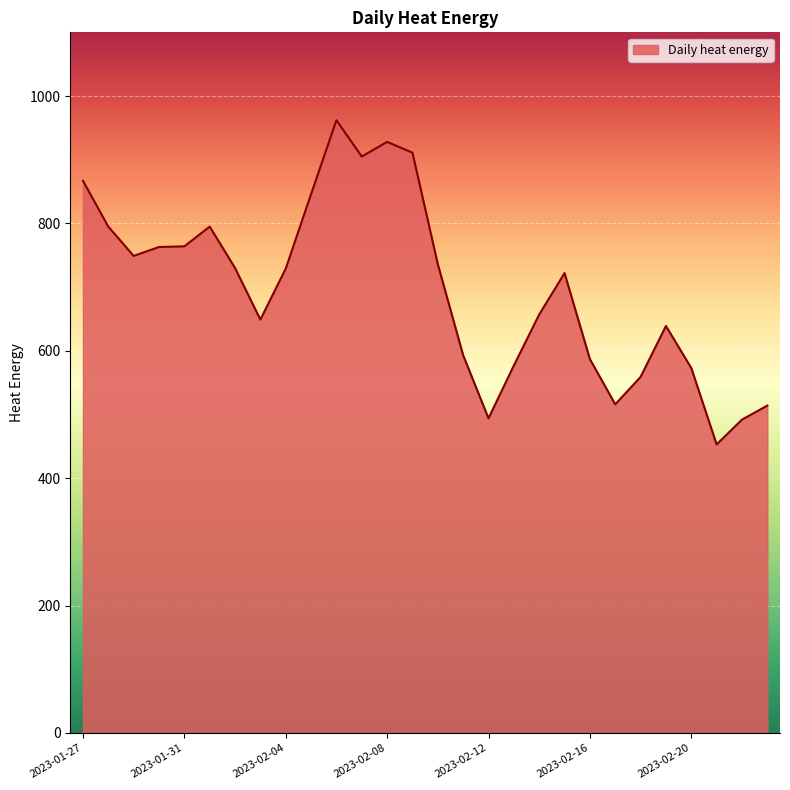

What is the difference between the maximum and minimum values?

509